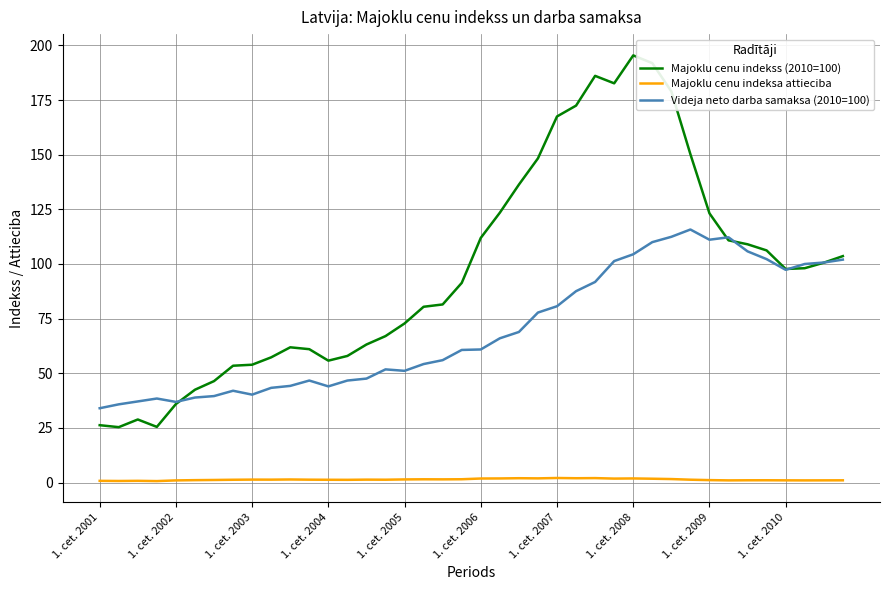

True or false: Majoklu cenu indekss (2010=100) and Majoklu cenu indeksa attieciba intersect in this chart.

False